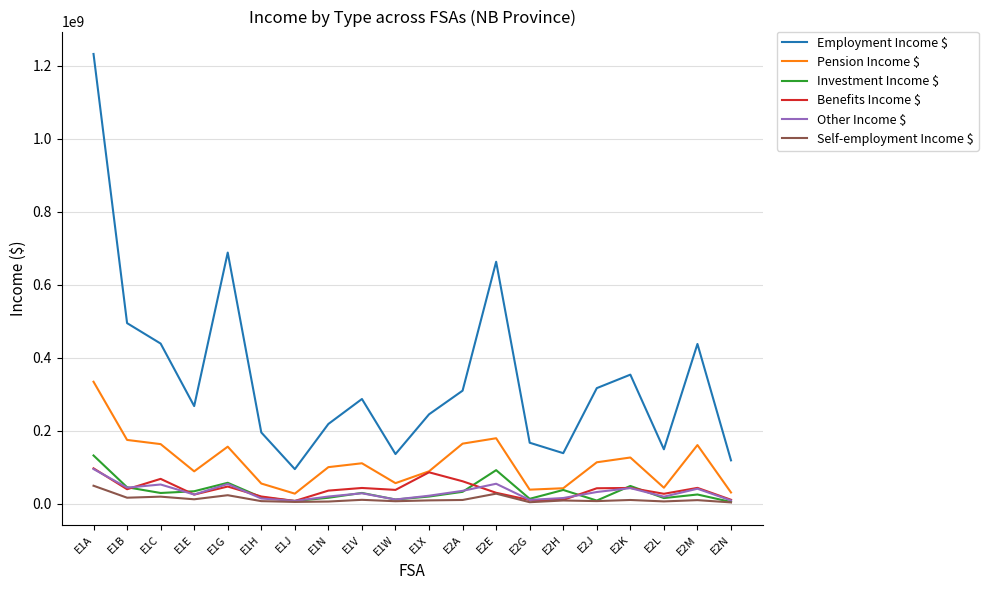

Which series has the widest spread of values?

Employment Income $